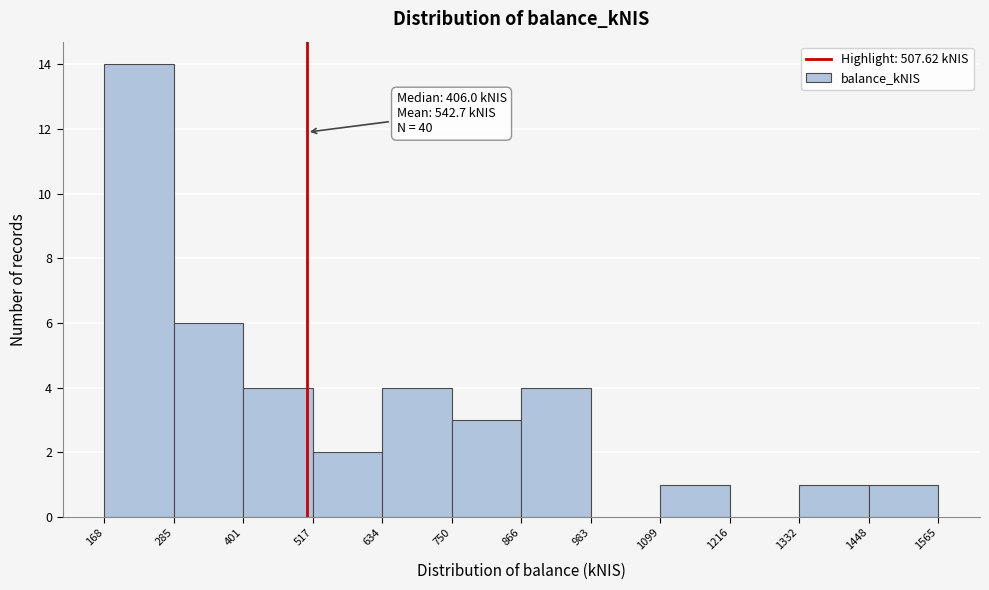

Over which range of the x-axis is the bar tallest?

168 to 285